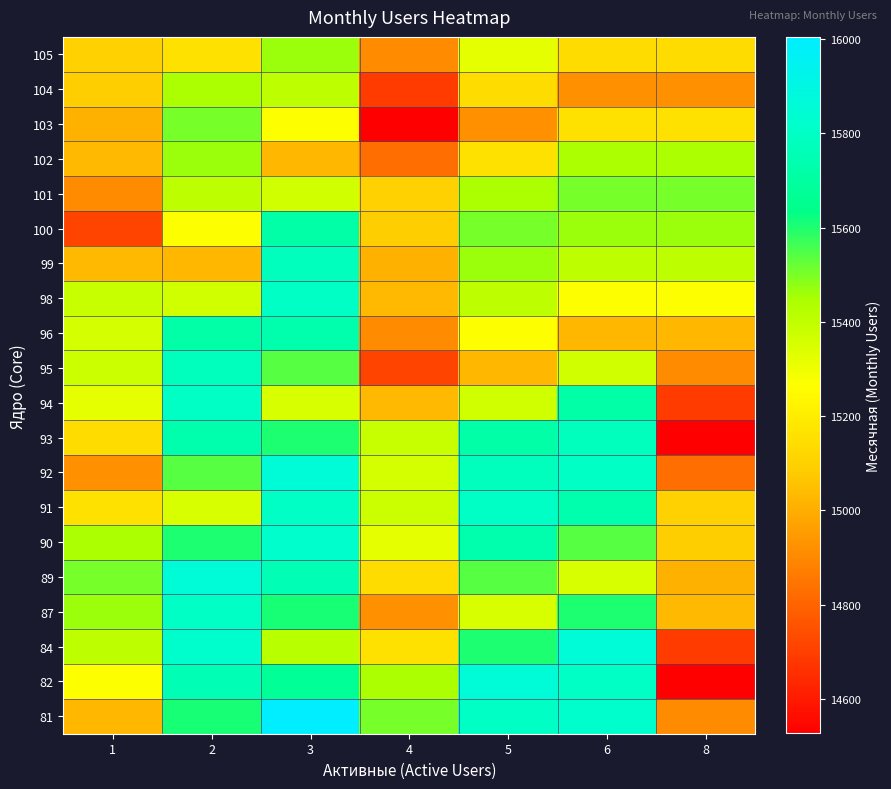

Reading left to right, extract all data points from this chart.

81: 1=15027	2=15608	3=16004	4=15503	5=15797	6=15820	8=14908
82: 1=15271	2=15755	3=15670	4=15448	5=15855	6=15797	8=14527
84: 1=15407	2=15820	3=15419	4=15159	5=15602	6=15855	8=14690
87: 1=15467	2=15797	3=15608	4=14923	5=15351	6=15602	8=15029
89: 1=15503	2=15855	3=15755	4=15142	5=15538	6=15351	8=15011
90: 1=15448	2=15602	3=15820	4=15323	5=15737	6=15538	8=15090
91: 1=15159	2=15351	3=15797	4=15377	5=15802	6=15737	8=15100
92: 1=14923	2=15538	3=15855	4=15361	5=15775	6=15802	8=14830
93: 1=15142	2=15737	3=15602	4=15386	5=15719	6=15775	8=14527
94: 1=15323	2=15802	3=15351	4=15033	5=15366	6=15719	8=14690
95: 1=15377	2=15775	3=15538	4=14716	5=15027	6=15366	8=14908
96: 1=15361	2=15719	3=15737	4=14911	5=15271	6=15027	8=15027
98: 1=15386	2=15366	3=15802	4=15029	5=15407	6=15271	8=15271
99: 1=15033	2=15027	3=15775	4=15011	5=15467	6=15407	8=15407
100: 1=14716	2=15271	3=15719	4=15090	5=15503	6=15467	8=15467
101: 1=14911	2=15407	3=15366	4=15100	5=15448	6=15503	8=15503
102: 1=15029	2=15467	3=15027	4=14830	5=15159	6=15448	8=15448
103: 1=15011	2=15503	3=15271	4=14527	5=14923	6=15159	8=15159
104: 1=15090	2=15448	3=15407	4=14690	5=15142	6=14923	8=14923
105: 1=15100	2=15159	3=15467	4=14908	5=15323	6=15142	8=15142